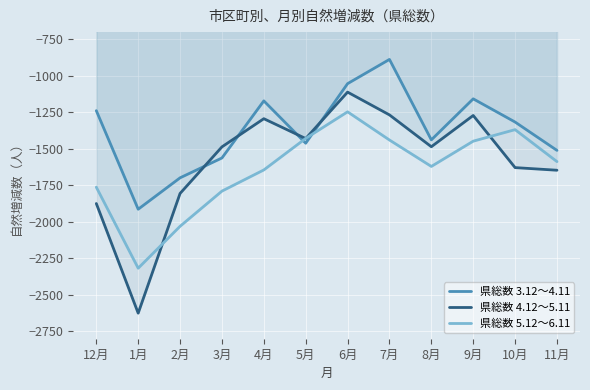

What is the spread (max minus min) of values at 12月?

636